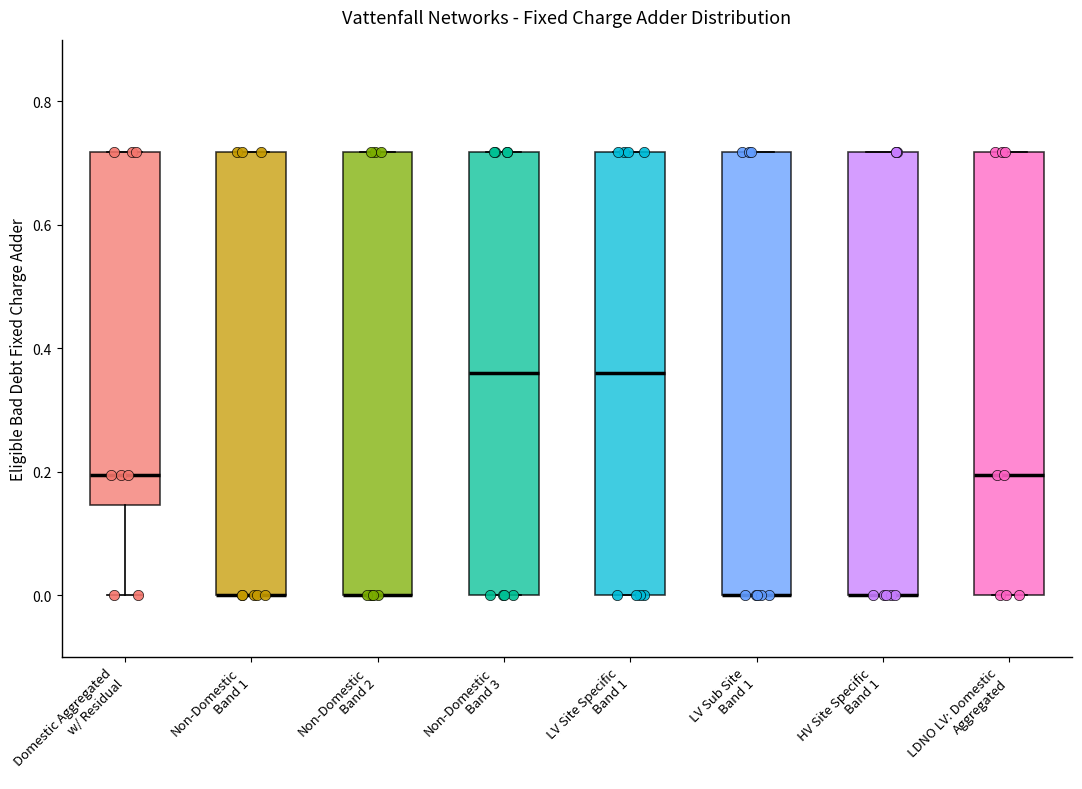

Reading left to right, transcribe this box plot: for each box, give where its median line is, the range the box spans, and where its two whiskers end, as read against the y-axis. The values are not printed on the chart, so give them approximately, as read against the axis.

Domestic Aggregated w/ Residual: median 0.20, box 0.14 to 0.72, whiskers 0.00 to 0.72
Non-Domestic Band 1: median 0.00 (drawn on the box's lower edge), box 0.00 to 0.72, whiskers 0.00 to 0.72
Non-Domestic Band 2: median 0.00 (drawn on the box's lower edge), box 0.00 to 0.72, whiskers 0.00 to 0.72
Non-Domestic Band 3: median 0.36, box 0.00 to 0.72, whiskers 0.00 to 0.72
LV Site Specific Band 1: median 0.36, box 0.00 to 0.72, whiskers 0.00 to 0.72
LV Sub Site Band 1: median 0.00 (drawn on the box's lower edge), box 0.00 to 0.72, whiskers 0.00 to 0.72
HV Site Specific Band 1: median 0.00 (drawn on the box's lower edge), box 0.00 to 0.72, whiskers 0.00 to 0.72
LDNO LV: Domestic Aggregated: median 0.20, box 0.00 to 0.72, whiskers 0.00 to 0.72